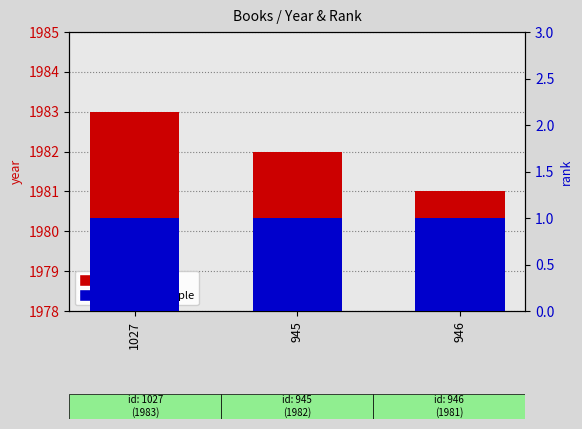

What is the label of the 2nd bar from the left?

945